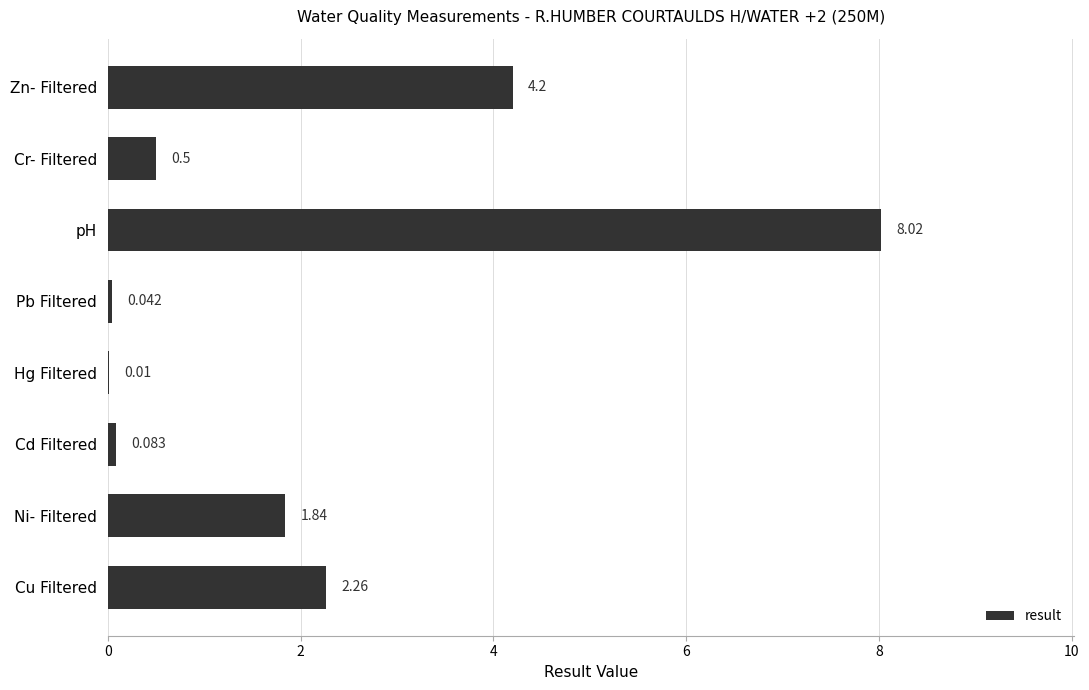

Where is the data nearest to the value 4?

Zn- Filtered